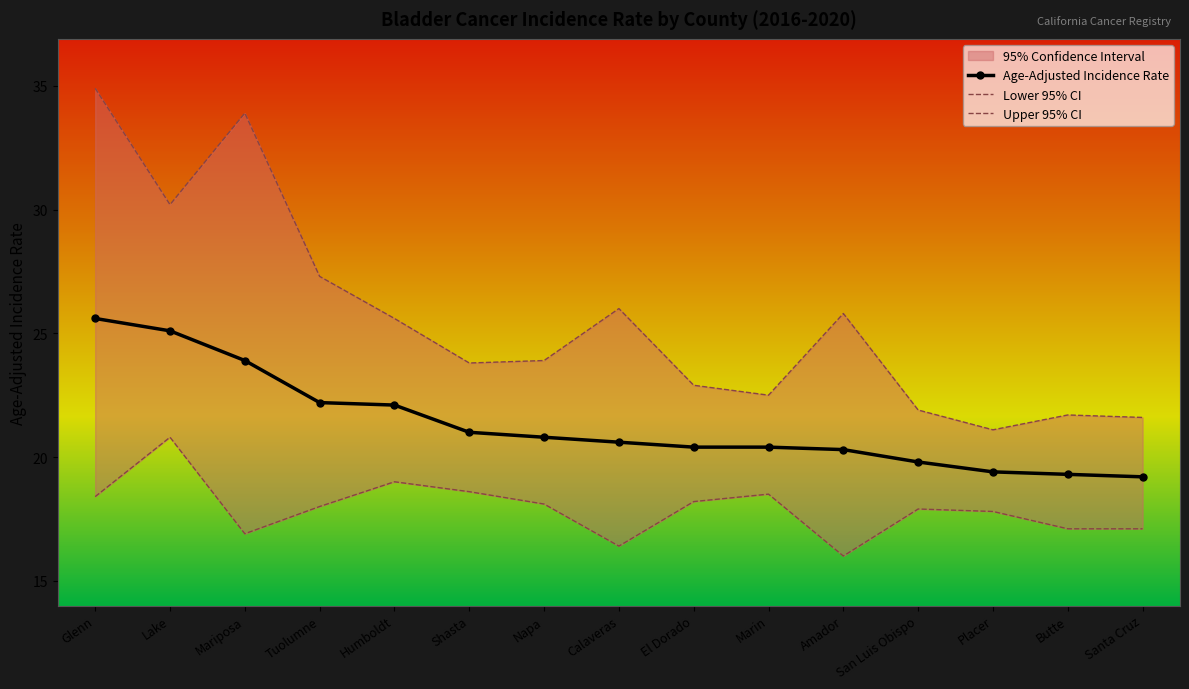

At which label does Age-Adjusted Incidence Rate first exceed 20?

Glenn